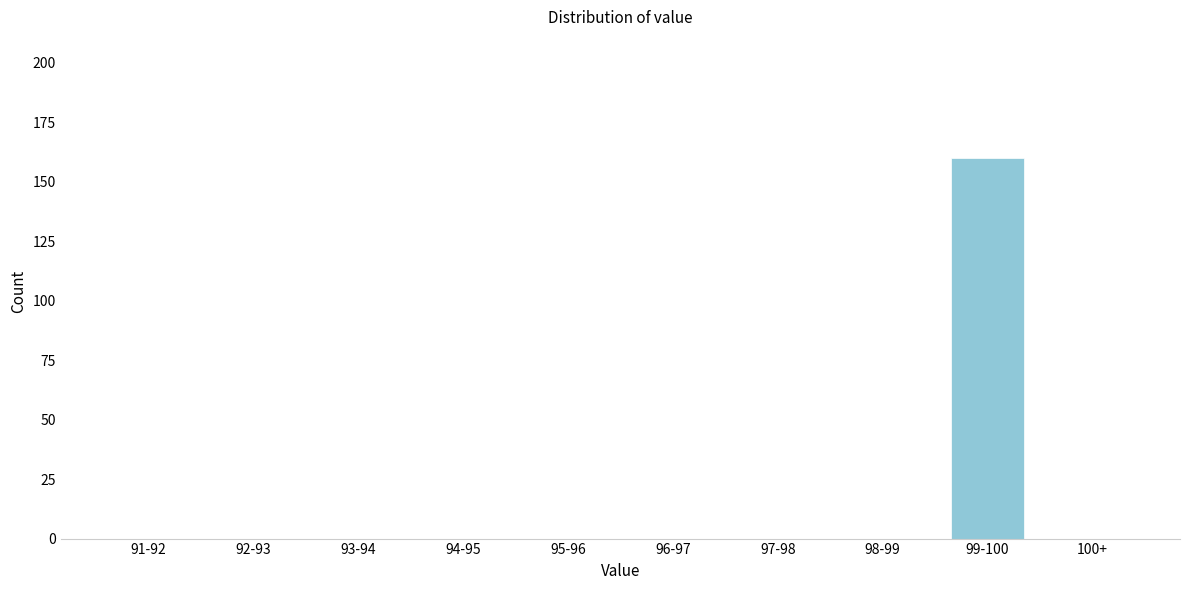

Reading right to left, list all the values displayed in this chart.

100+=0	99-100=160	98-99=0	97-98=0	96-97=0	95-96=0	94-95=0	93-94=0	92-93=0	91-92=0